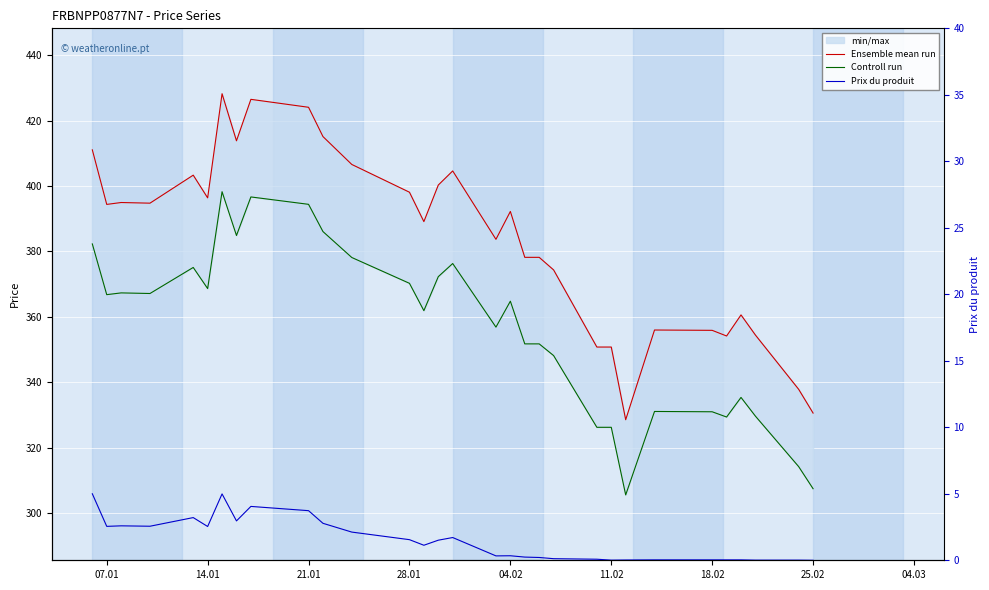

Reading left to right, what are all the values shown in this chart?

Ensemble mean run: 411.1	394.4	394.9	394.7	403.3	396.4	428.2	413.8	426.5	424.1	415.1	406.6	398.1	389.1	400.3	404.6	383.7	392.2	378.2	378.2	374.3	350.7	350.7	328.5	355.9	355.8	354.1	360.6	354.4	337.8	330.5
Controll run: 382.3	366.8	367.3	367.1	375.1	368.6	398.2	384.9	396.6	394.4	386.1	378.1	370.2	361.9	372.3	376.3	356.8	364.8	351.7	351.7	348.1	326.2	326.2	305.5	331.0	330.9	329.3	335.3	329.6	314.2	307.4
Prix du produit: 5.0	2.5	2.6	2.6	3.2	2.5	5.0	3.0	4.0	3.7	2.8	2.1	1.6	1.1	1.5	1.7	0.3	0.3	0.2	0.2	0.1	0.1	0.0	0.0	0.0	0.0	0.0	0.0	0.0	0.0	0.0